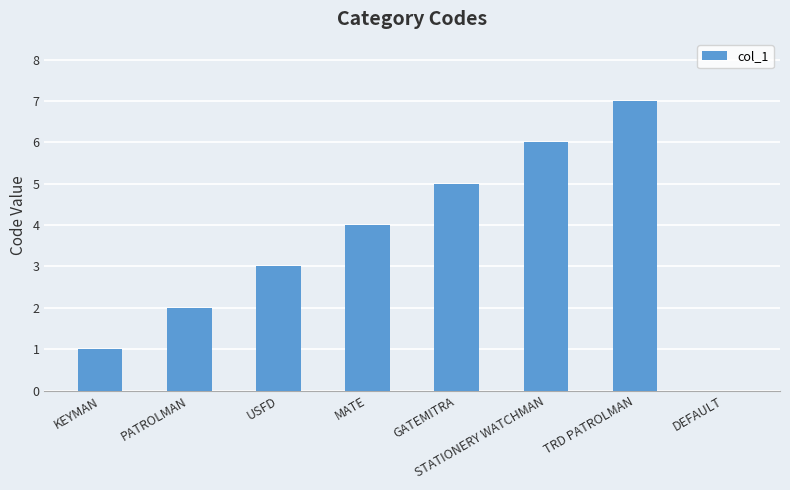

What is the ratio of the value at PATROLMAN to the value at STATIONERY WATCHMAN?

0.3